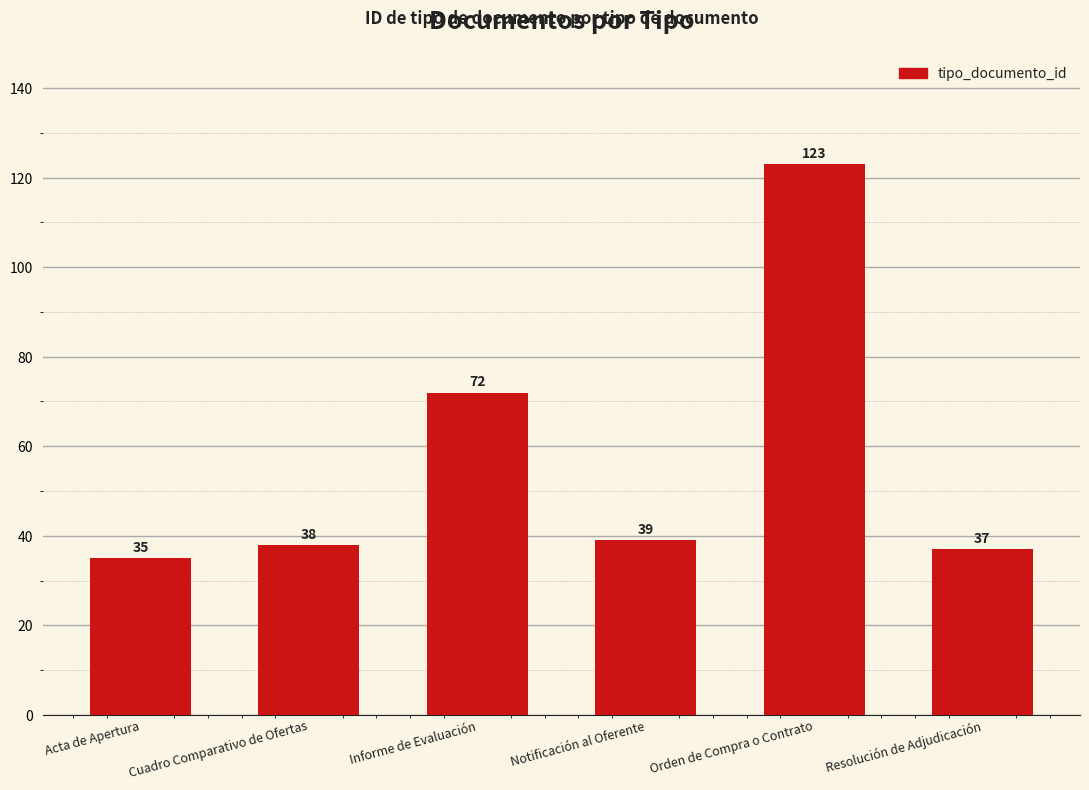

What is the value of the 6th bar from the left?

37